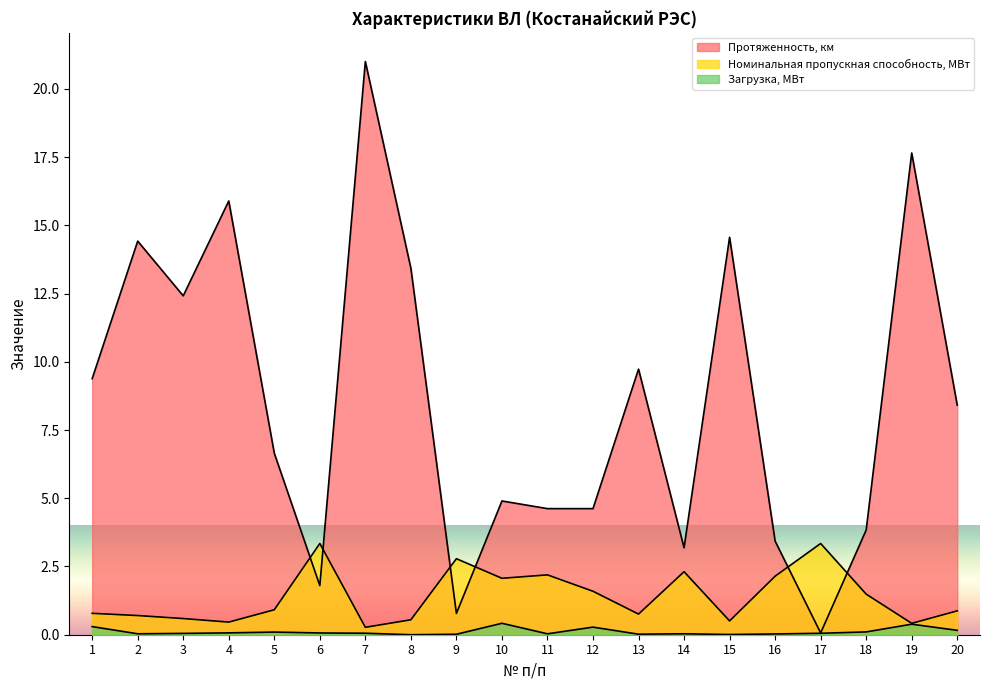

The Загрузка, МВт series shows 0.0 at 7. True or false?

False